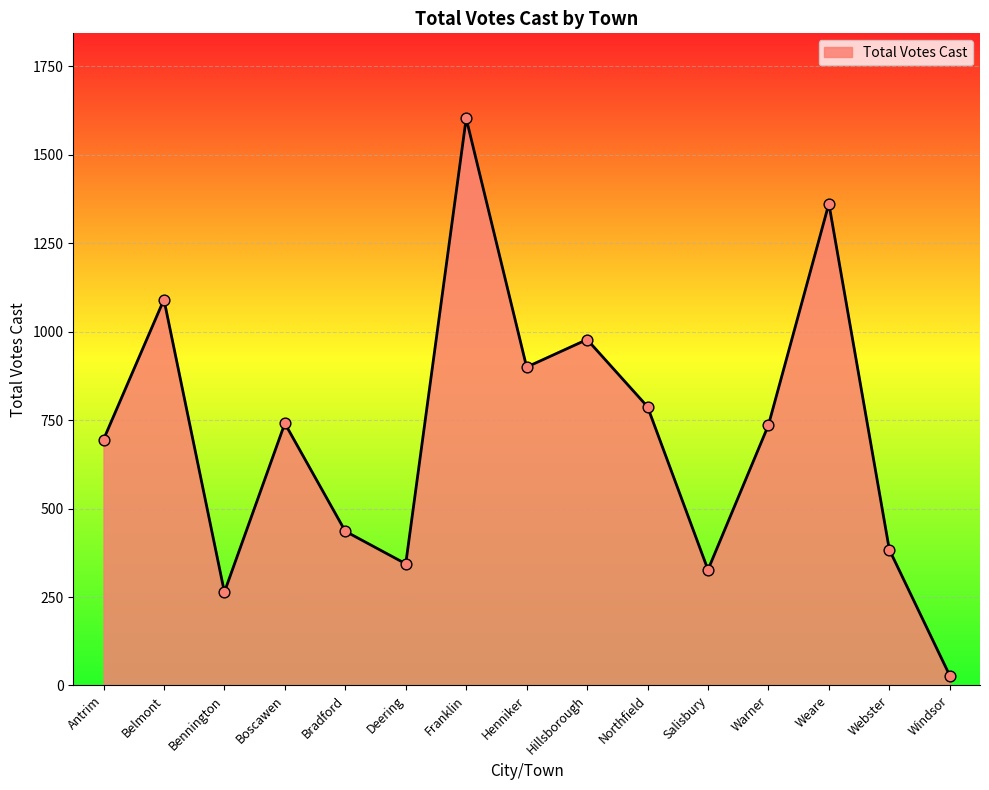

What is the ratio of the value at Northfield to the value at Franklin?

0.5